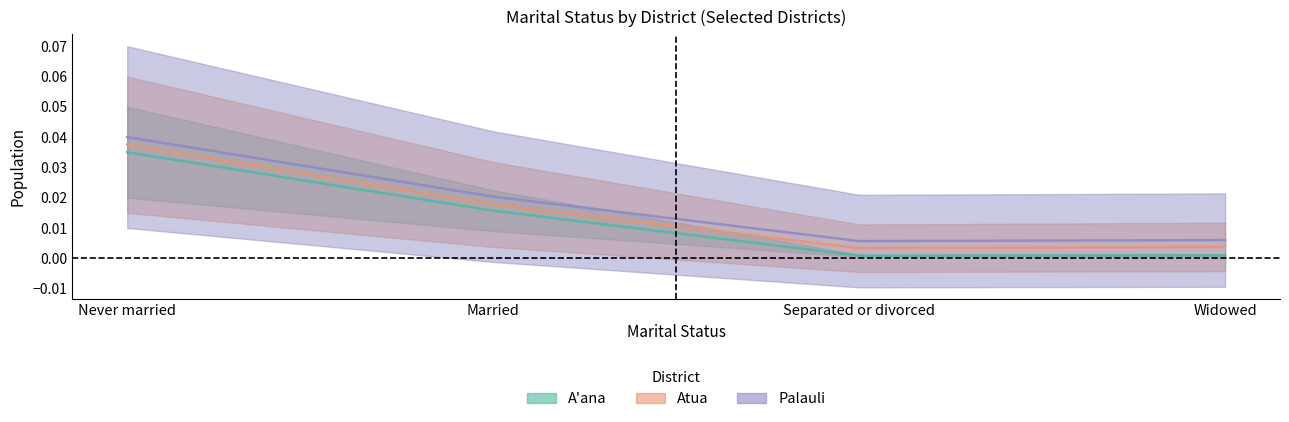

How many lines are shown in the chart?

3